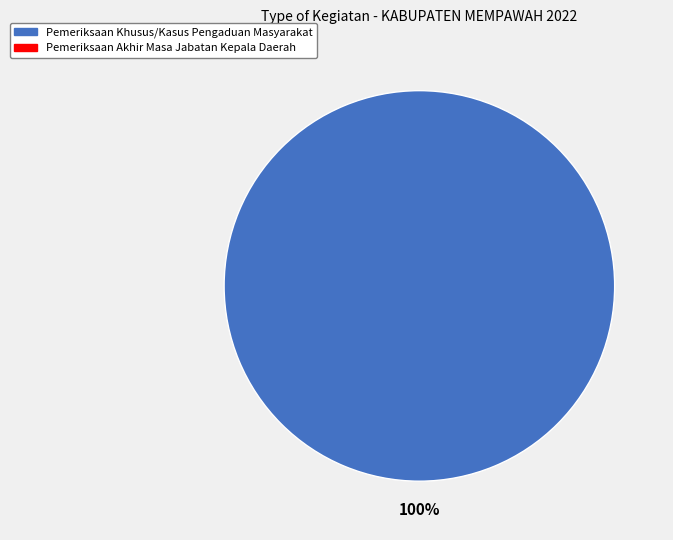

Is there a majority slice in this chart?

Yes